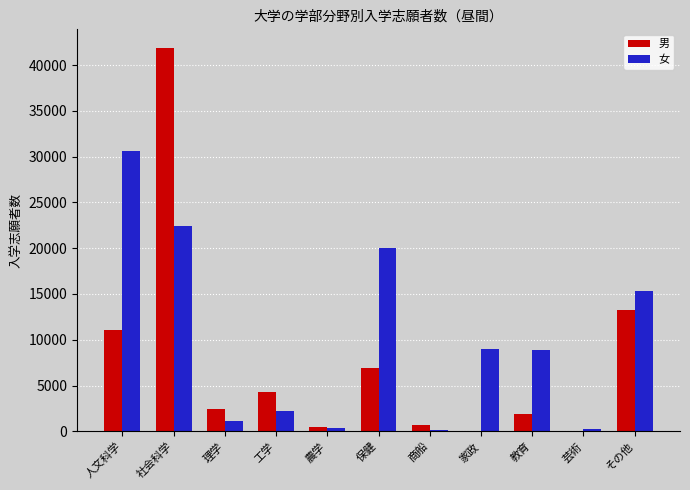

Where is 男 nearest to the value 20903?

その他